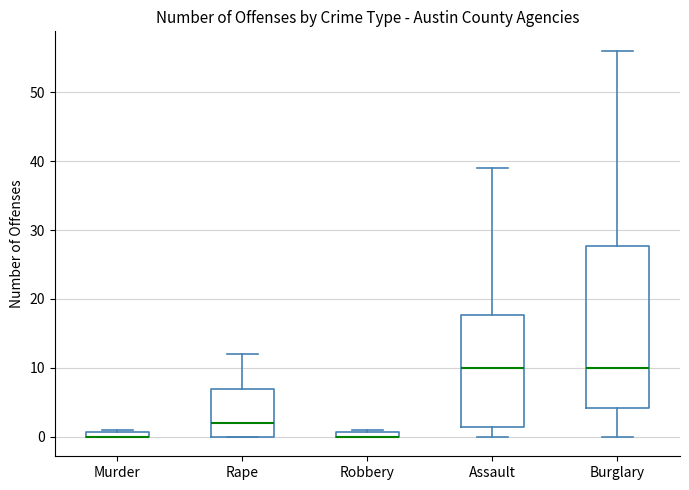

Where is the lower edge of the box for Murder on the y-axis? The values are not printed on the chart, so give them approximately, as read against the axis.

0